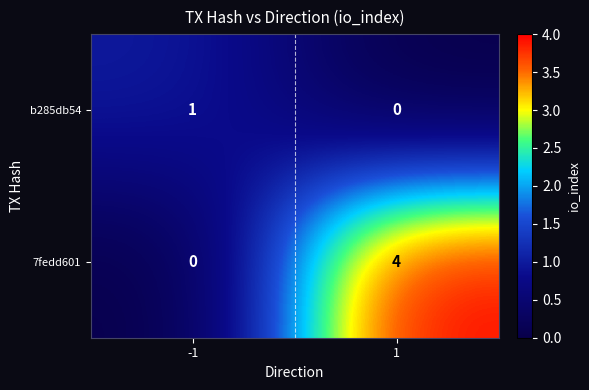

Reading right to left, extract all data points from this chart.

b285db54: 1=0	-1=1
7fedd601: 1=4	-1=0